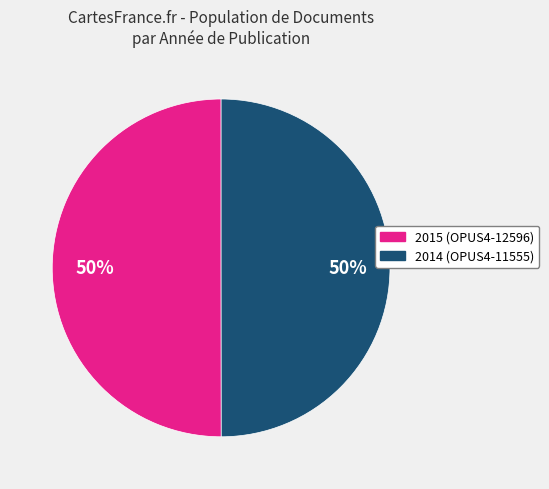

What percentage is the 2015 (OPUS4-12596) slice, to the nearest percent?

50%